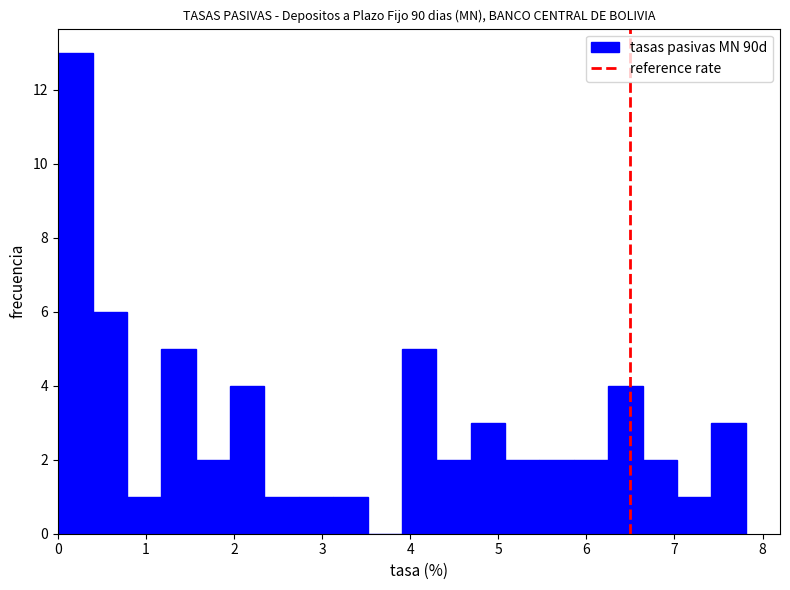

Around what value on the x-axis is the tallest bar? Give the approximate position of its centre, as read against the axis.

0.2